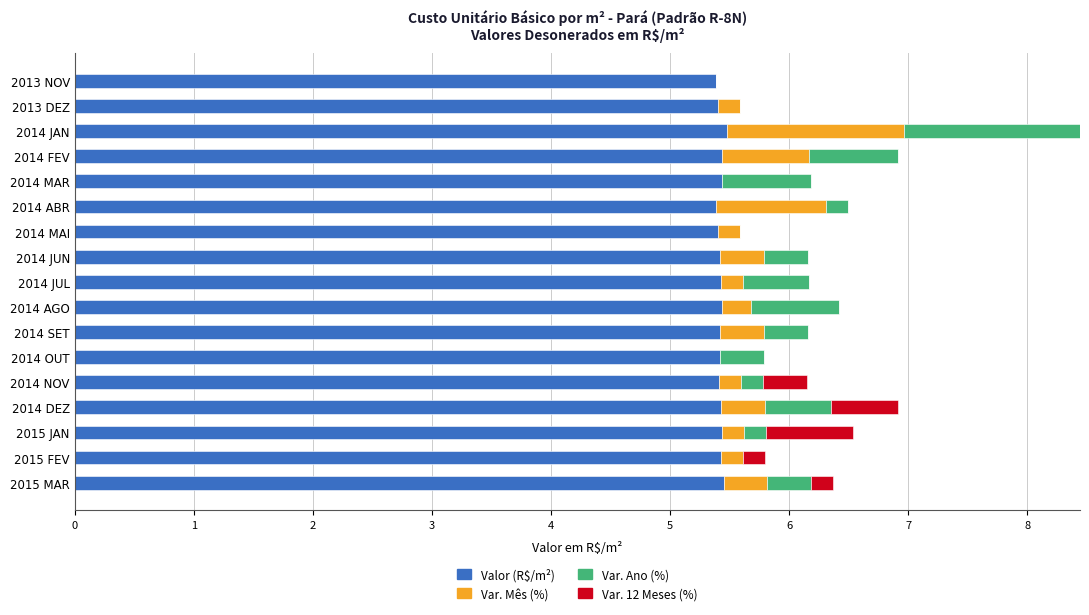

What is the total value across all series at 2014 SET?

6.2